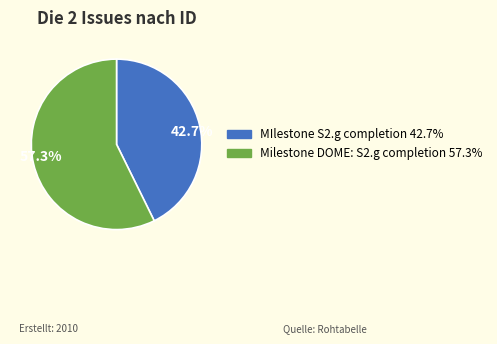

Is there any slice that represents more than half of the pie?

Yes